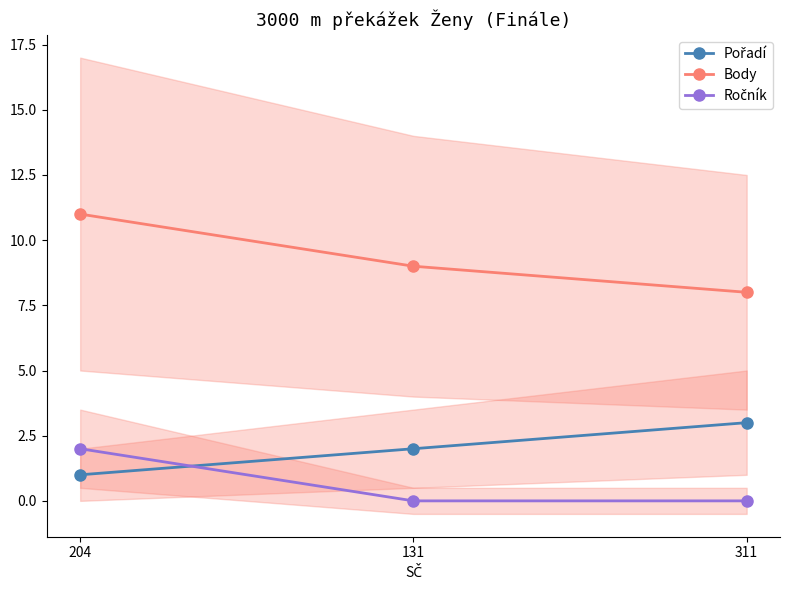

Rank the categories by Body value from highest to lowest.

204, 131, 311